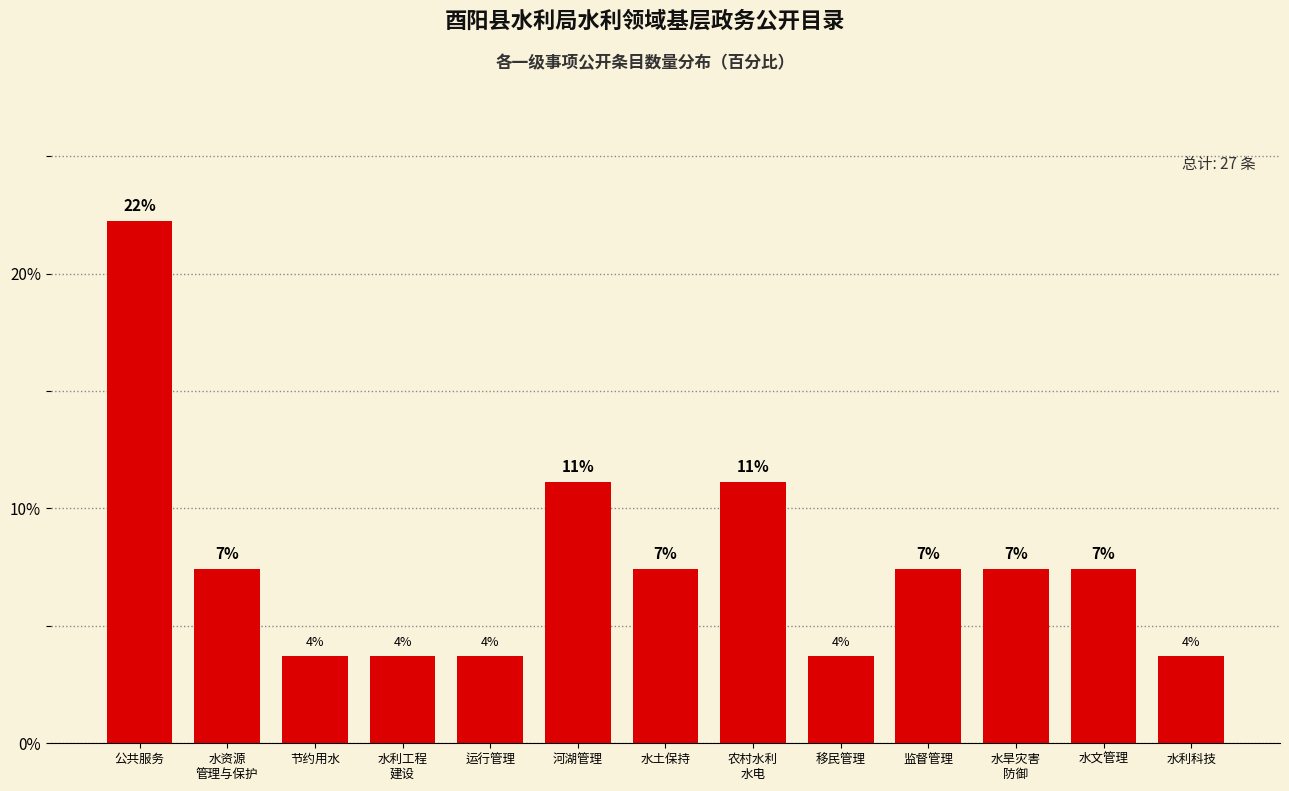

How many bars are there in total?

13